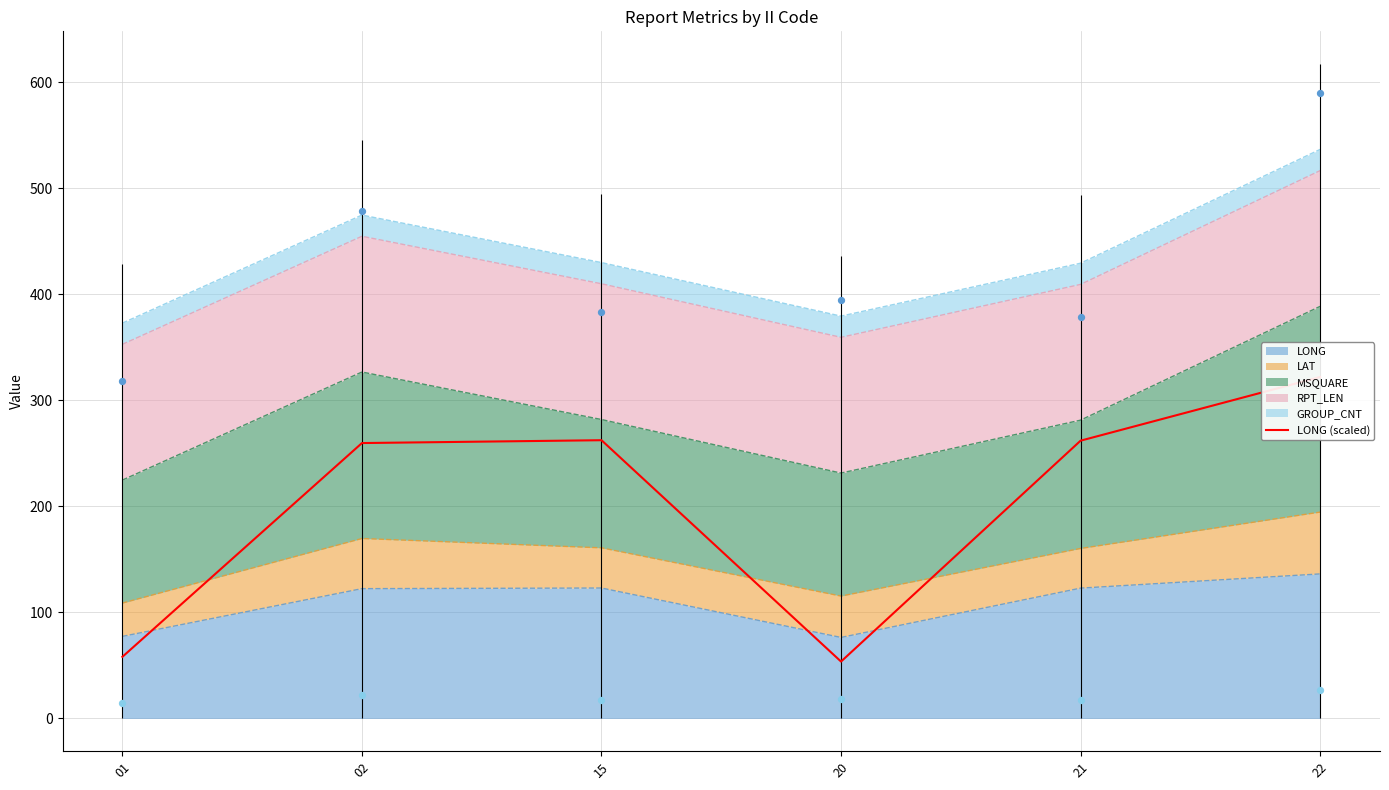

The LONG series shows 122.9 at 21. True or false?

True